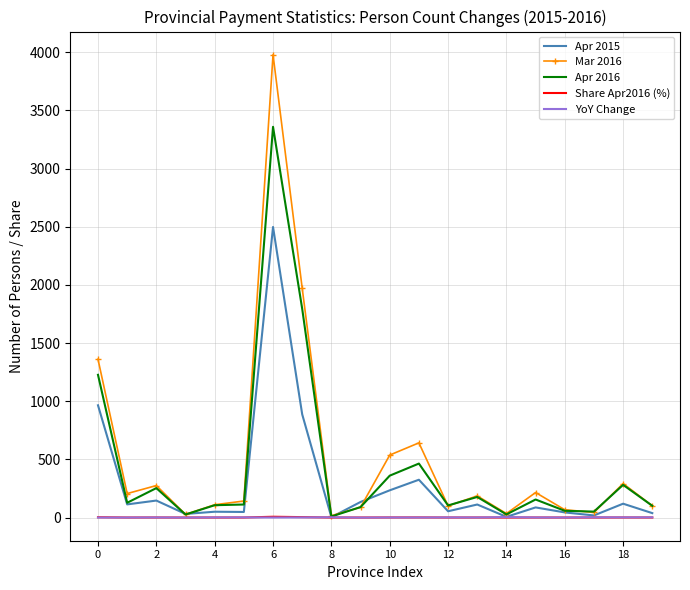

Which series has the widest spread of values?

Mar 2016